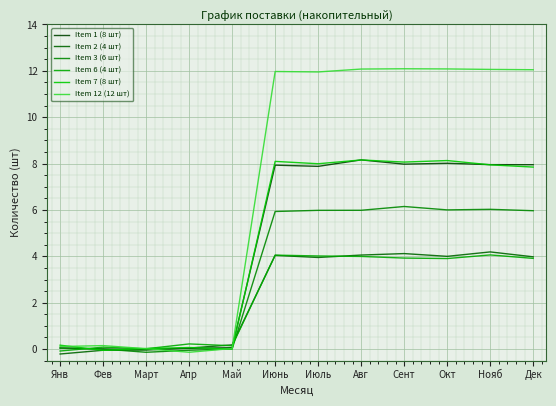

How many lines are shown in the chart?

6